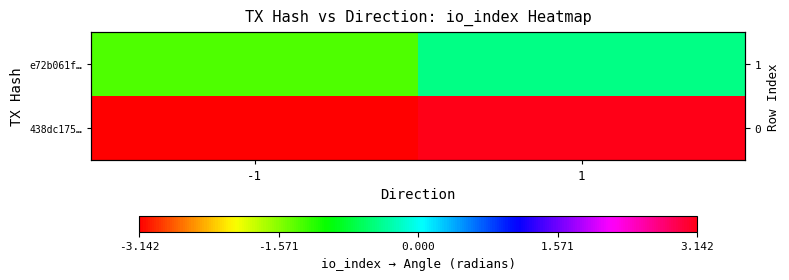

Rank the categories by 438dc175… value from highest to lowest.

1, -1